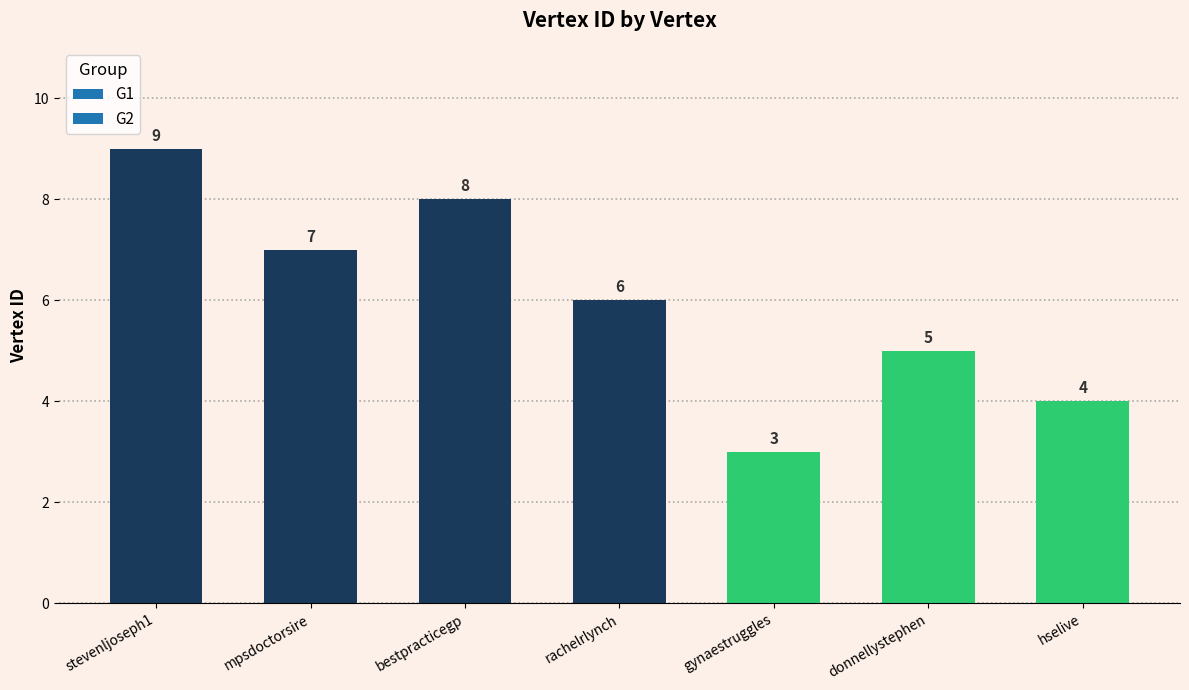

Is it true that the value at stevenljoseph1 is 9?

True